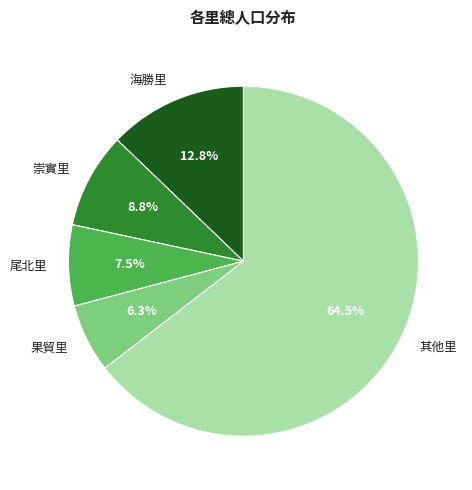

Combined, do 其他里 and 海勝里 account for over 50%?

Yes